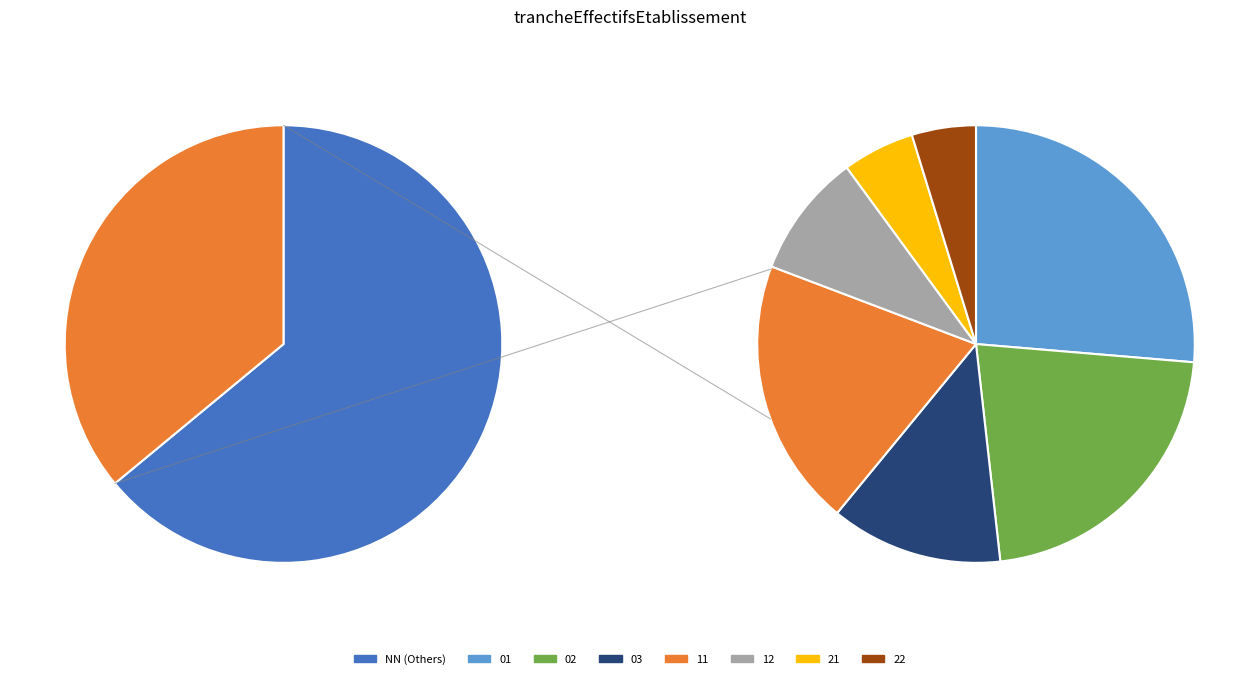

What percentage is the NN slice, to the nearest percent?

64%